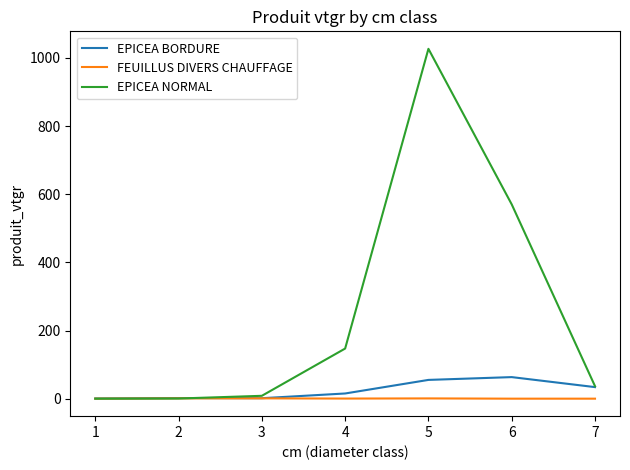

What is the difference between the highest and lowest values at 7?

36.7